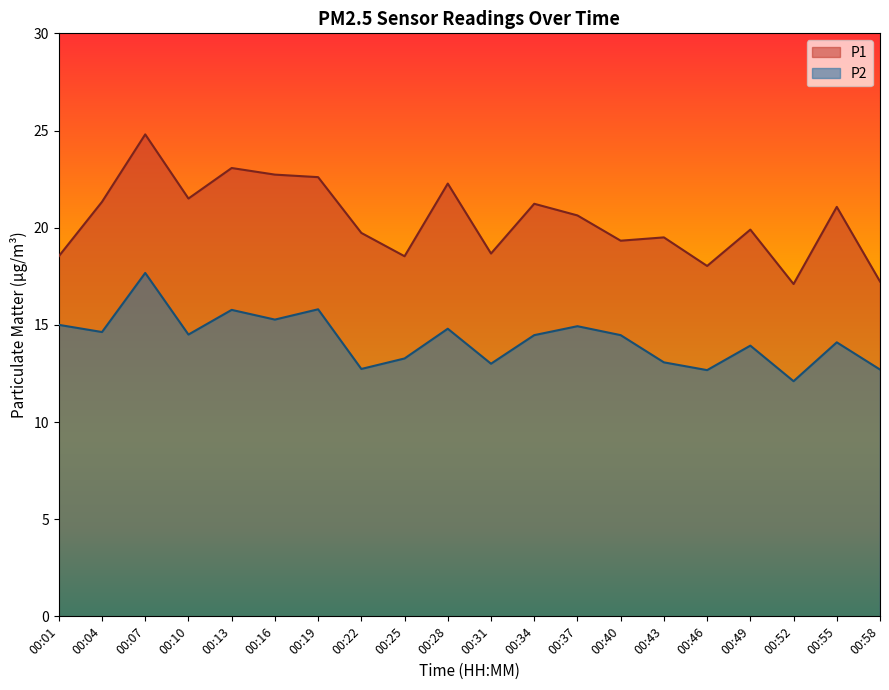

Which series has the widest spread of values?

P1